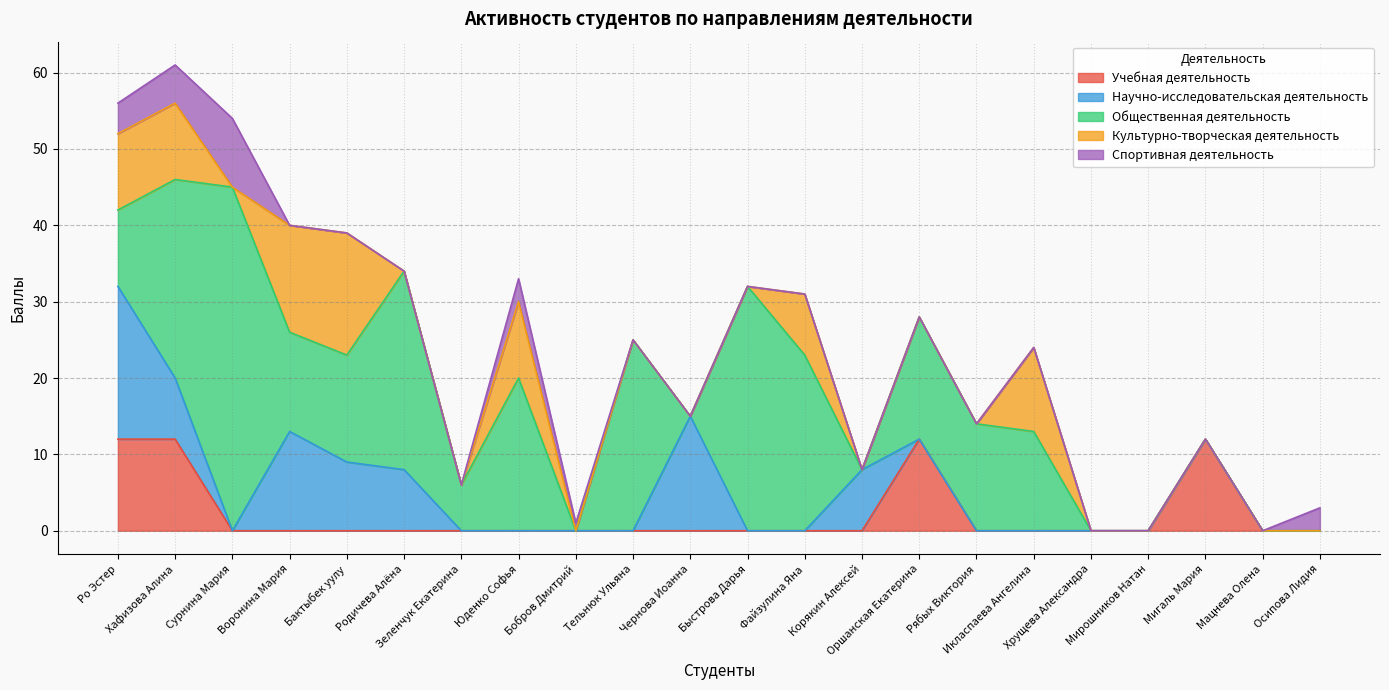

Reading right to left, extract all data points from this chart.

Учебная деятельность: 0	0	12	0	0	0	0	12	0	0	0	0	0	0	0	0	0	0	0	0	12	12
Научно-исследовательская деятельность: 0	0	0	0	0	0	0	0	8	0	0	15	0	0	0	0	8	9	13	0	8	20
Общественная деятельность: 0	0	0	0	0	13	14	16	0	23	32	0	25	0	20	6	26	14	13	45	26	10
Культурно-творческая деятельность: 0	0	0	0	0	11	0	0	0	8	0	0	0	0	10	0	0	16	14	0	10	10
Спортивная деятельность: 3	0	0	0	0	0	0	0	0	0	0	0	0	1	3	0	0	0	0	9	5	4